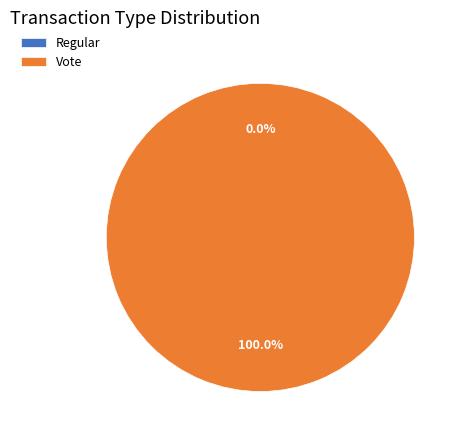

To the nearest percent, what is the difference between the largest and smallest slice percentages?

100%